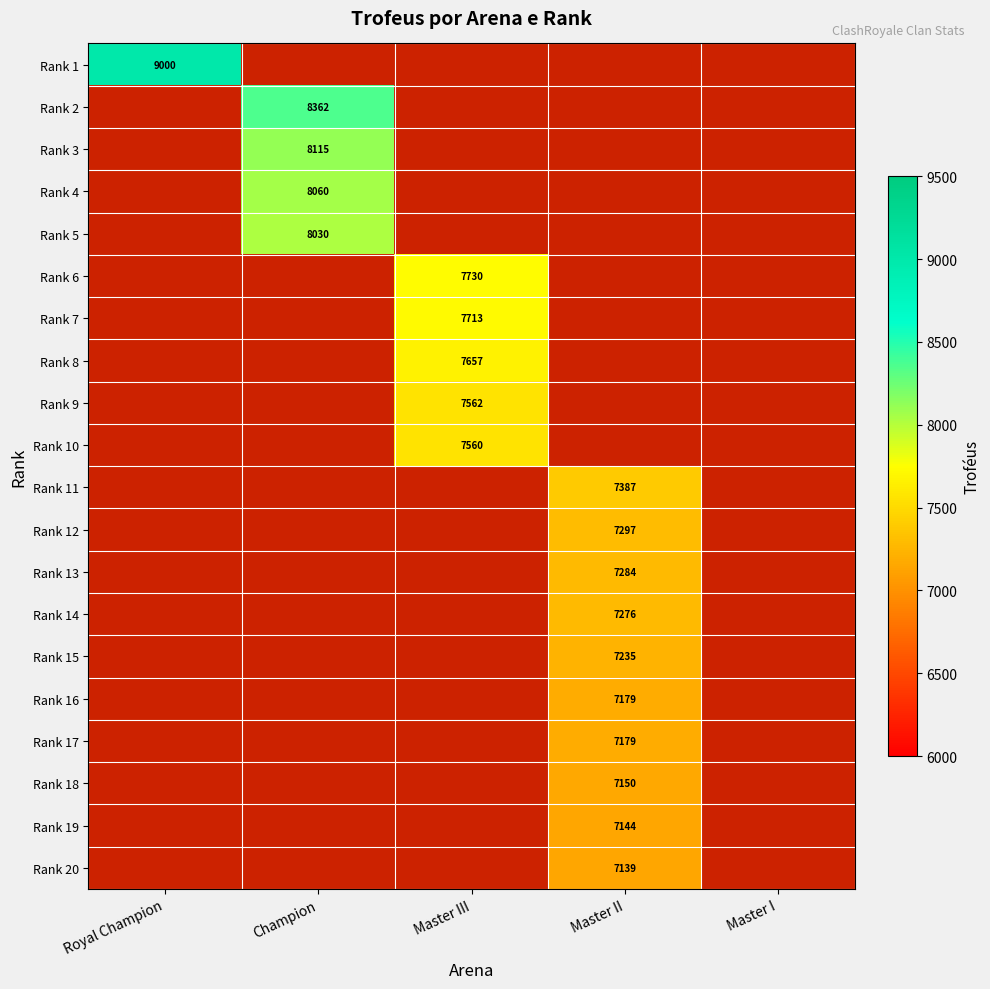

The value of Rank 7 at Master III is 11249. True or false?

False